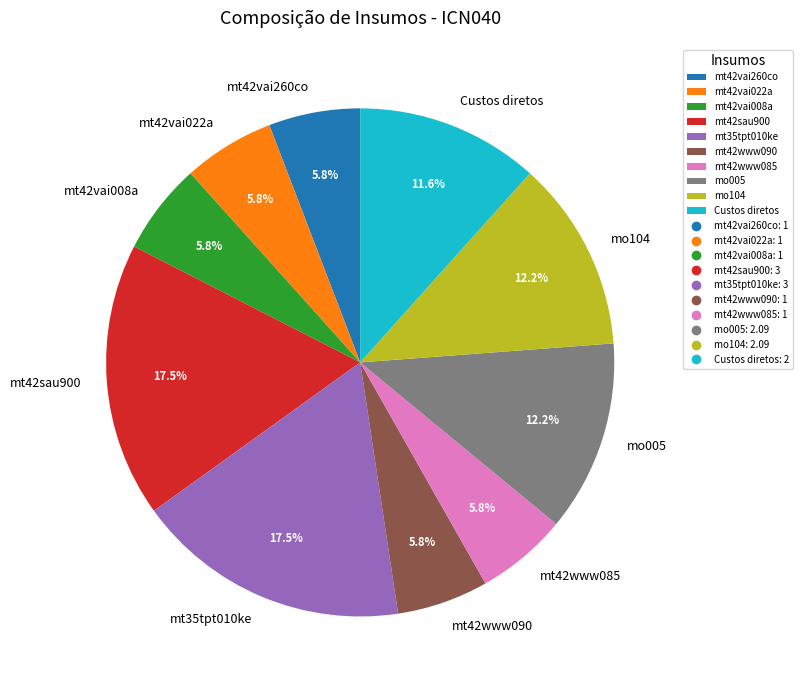

Approximately how many times larger is the value at mt42vai008a compared to mo005?

0.5